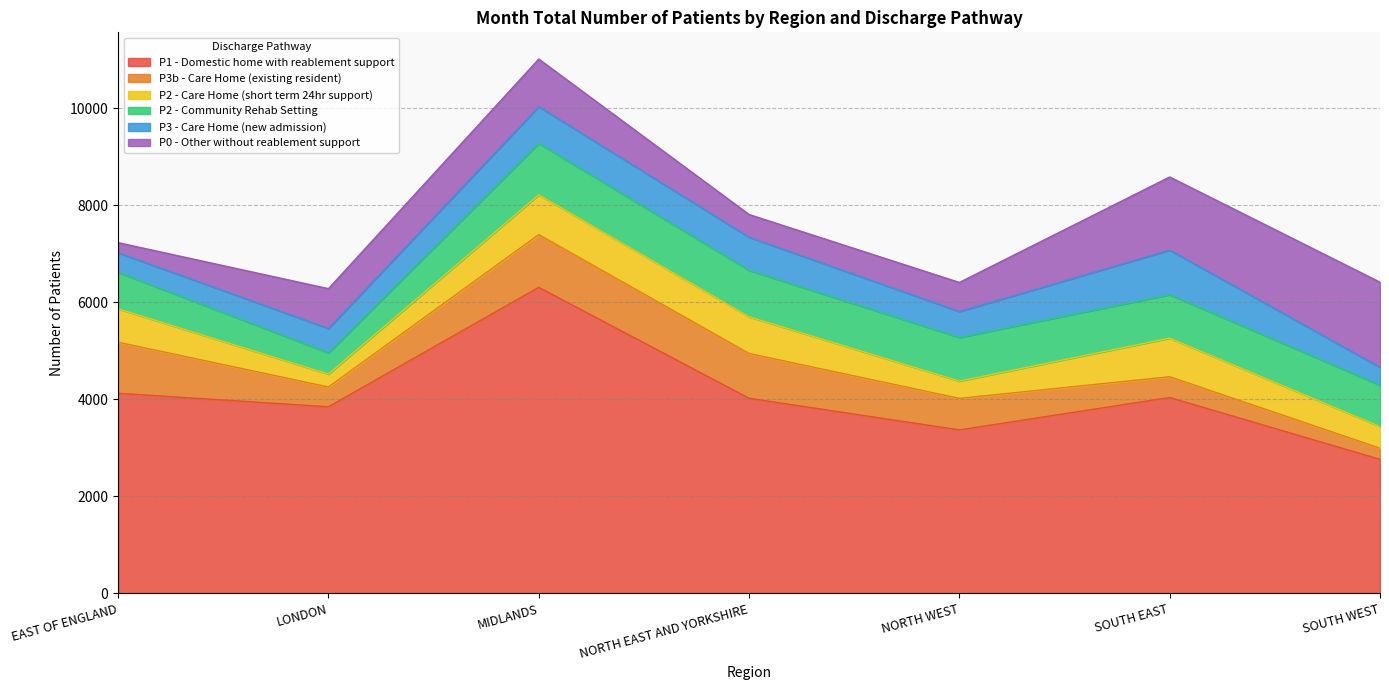

How many times do P3 - Care Home (new admission) and P3b - Care Home (existing resident) cross each other?

3